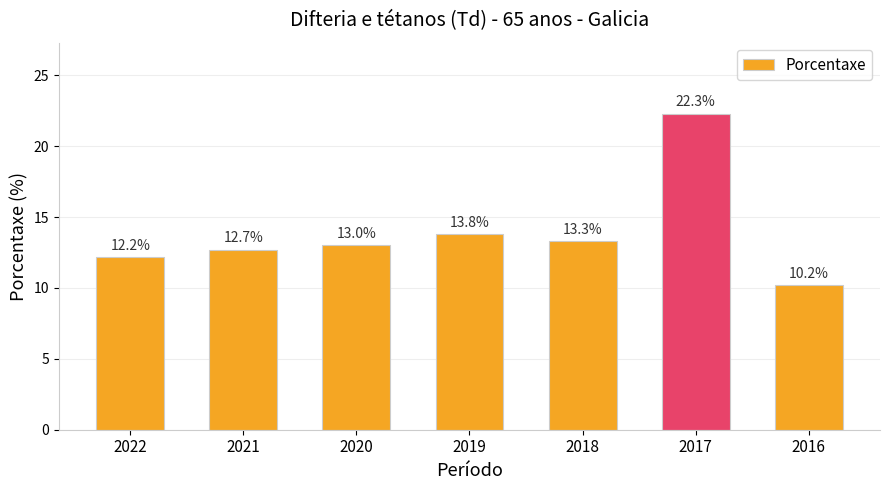

What is the value of the 7th bar from the left?

10.2